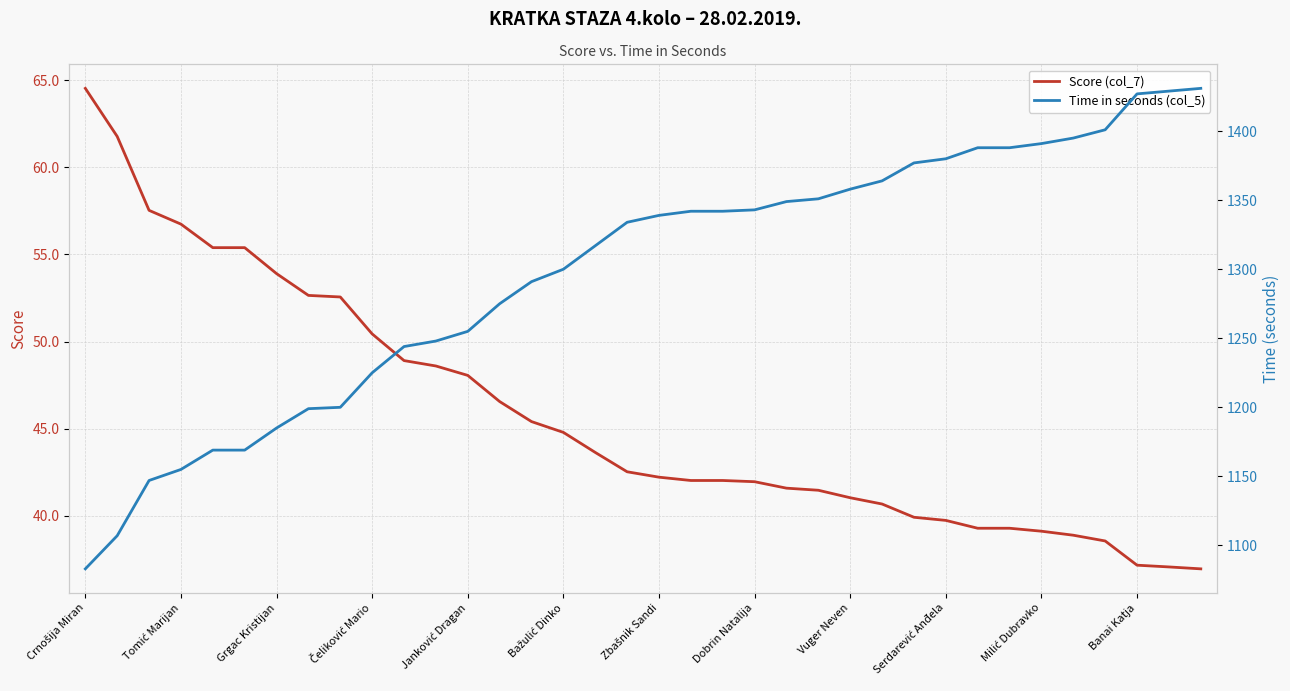

Read the Time in seconds (col_5) value at Milić Dubravko.

1391.0